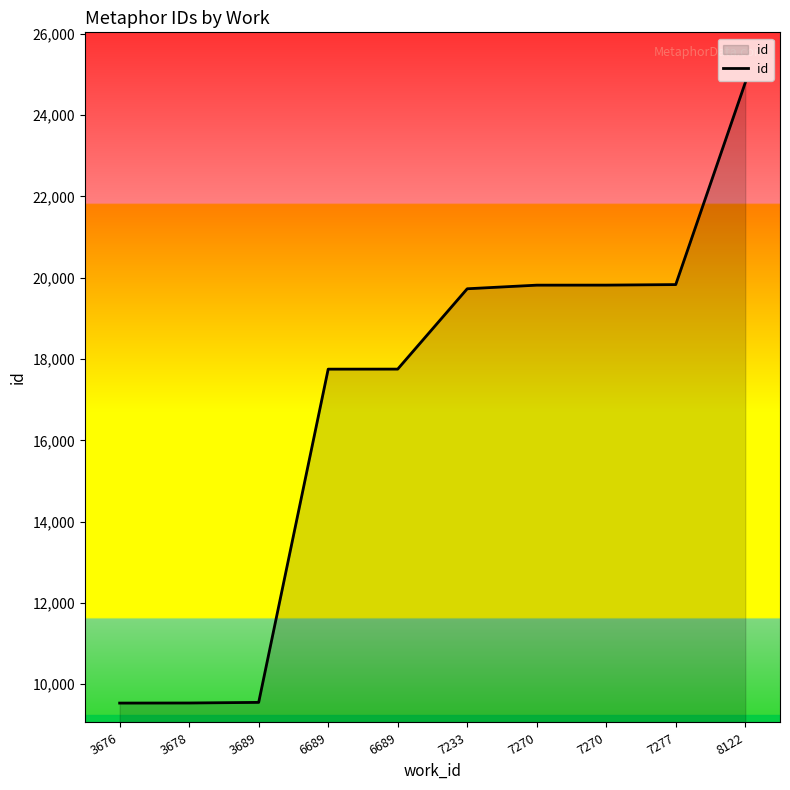

Reading left to right, transcribe all the data shown in this chart.

9537	9539	9554	17751	17752	19728	19817	19818	19831	24796